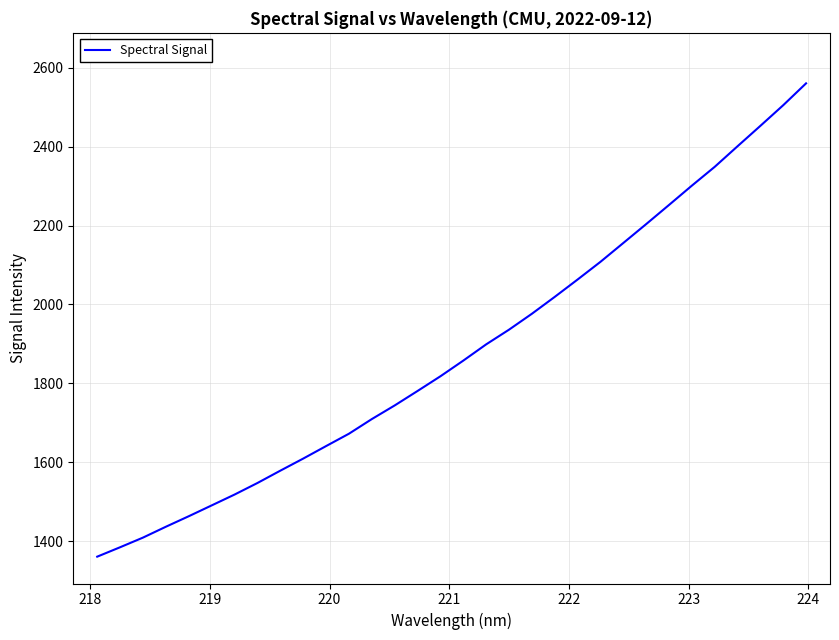

What is the smallest value displayed?

1360.9